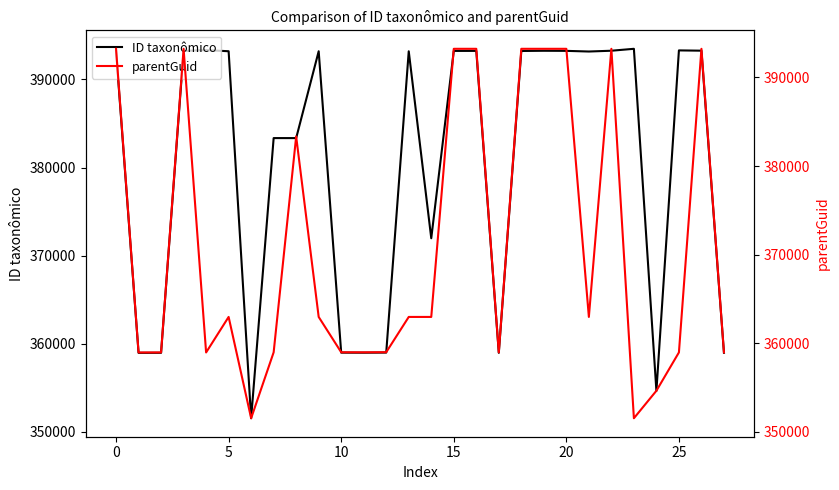

The value of ID taxonômico at 23 is 393473. True or false?

True